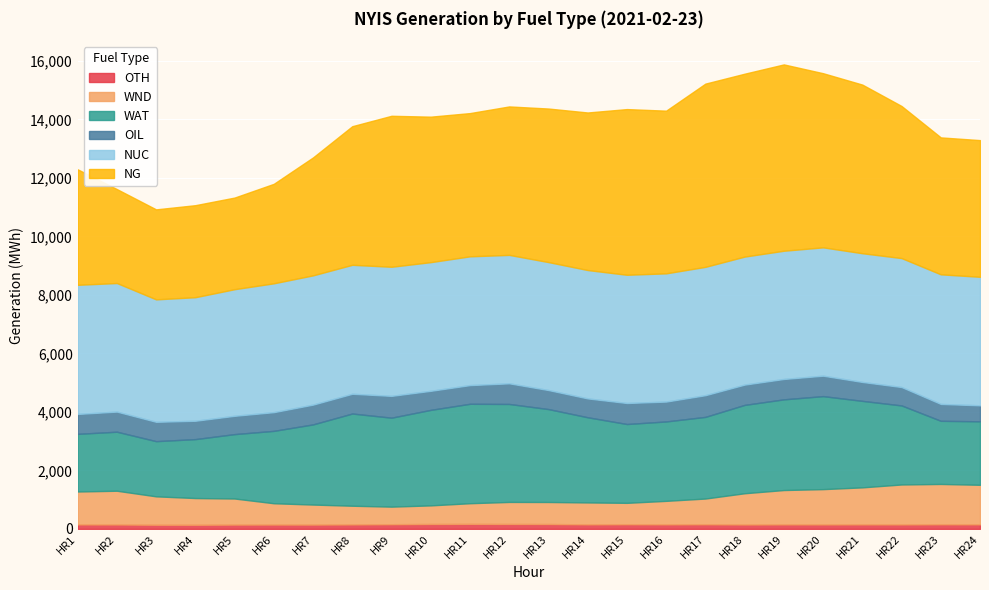

Read the OTH value at HR17, to the nearest 10.

160